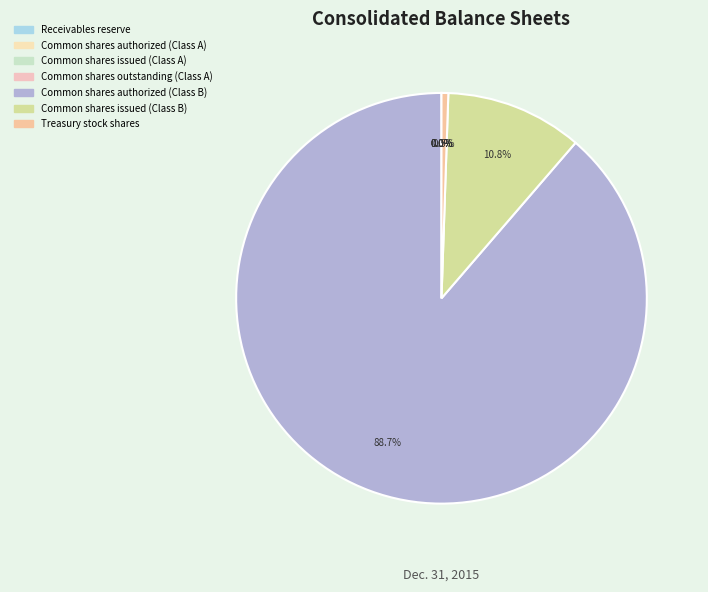

Is there any slice that represents more than half of the pie?

Yes